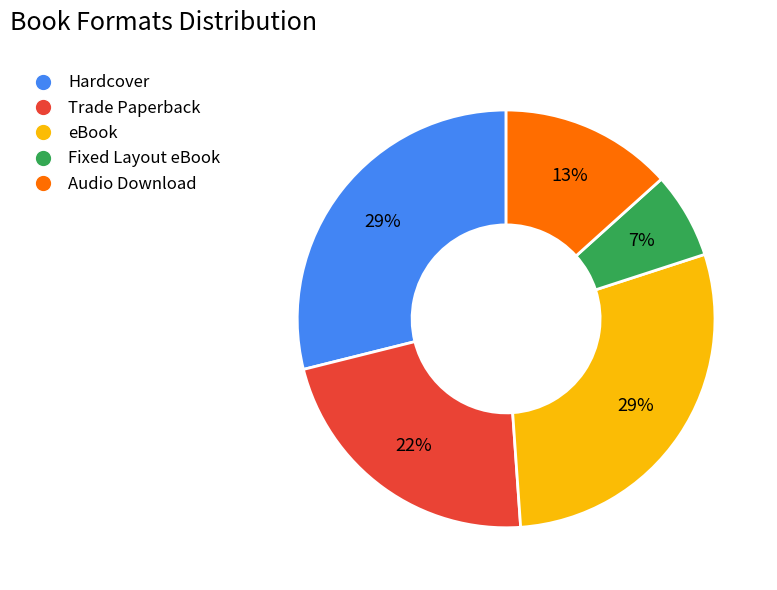

Do Trade Paperback and eBook together represent more than half of the pie?

Yes